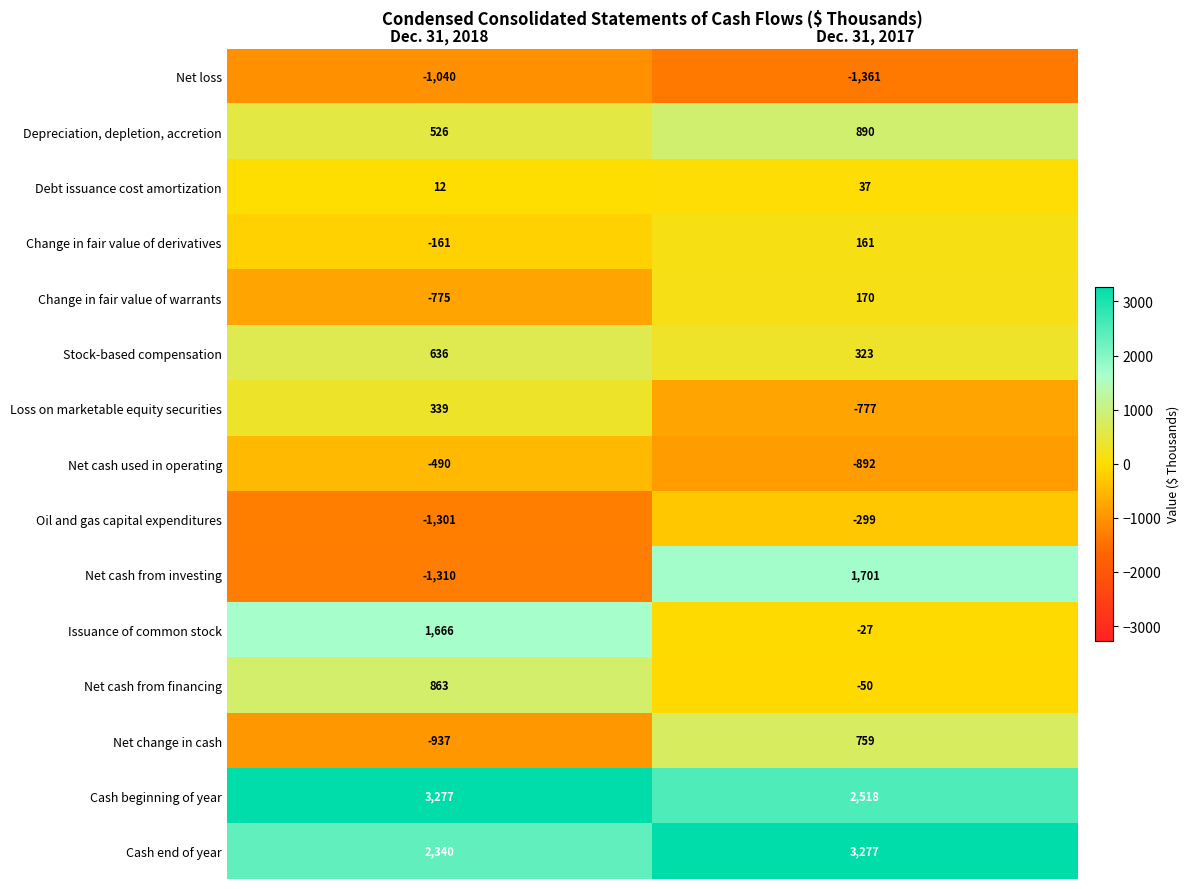

At Dec. 31, 2018, list the series in order from largest to smallest.

Cash beginning of year, Cash end of year, Issuance of common stock, Net cash from financing, Stock-based compensation, Depreciation, depletion, accretion, Loss on marketable equity securities, Debt issuance cost amortization, Change in fair value of derivatives, Net cash used in operating, Change in fair value of warrants, Net change in cash, Net loss, Oil and gas capital expenditures, Net cash from investing